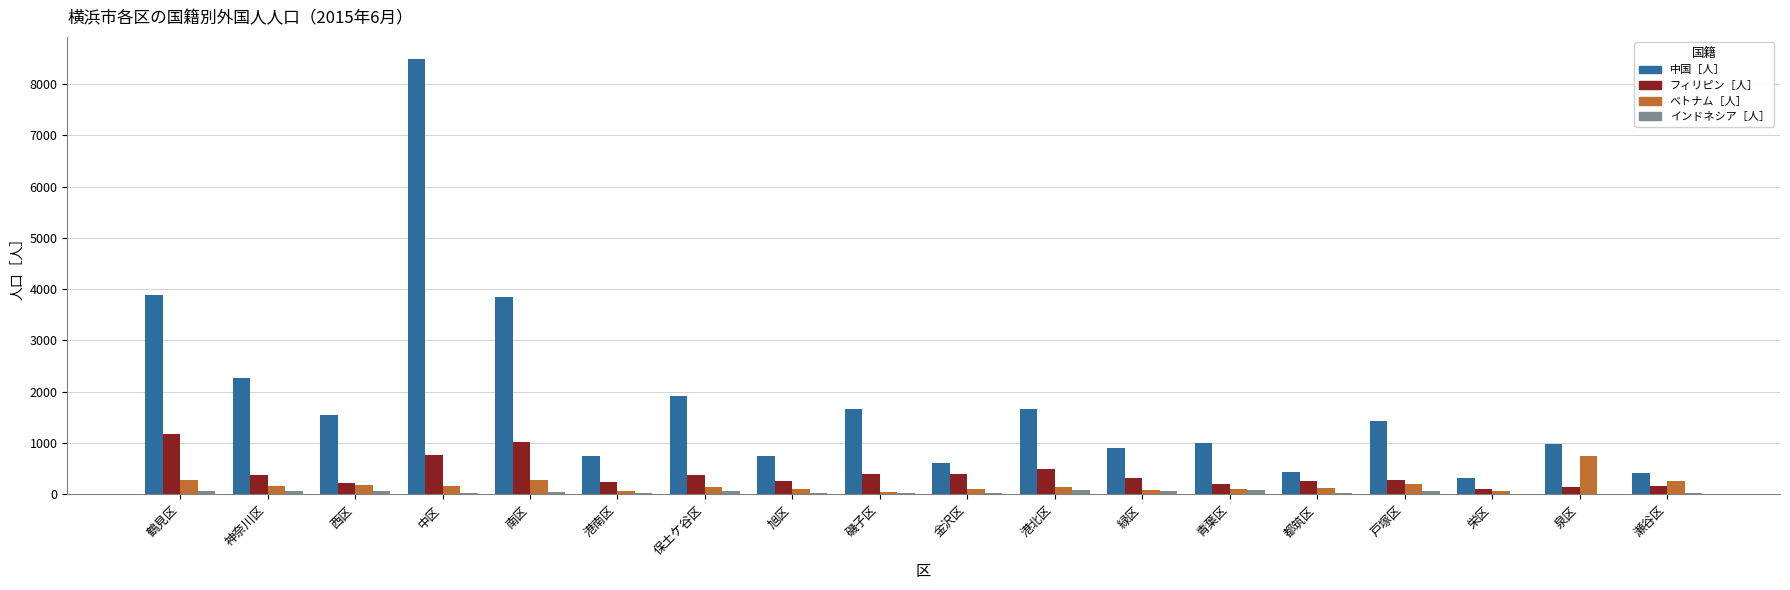

What is the highest value of the フィリピン［人］ series?

1170